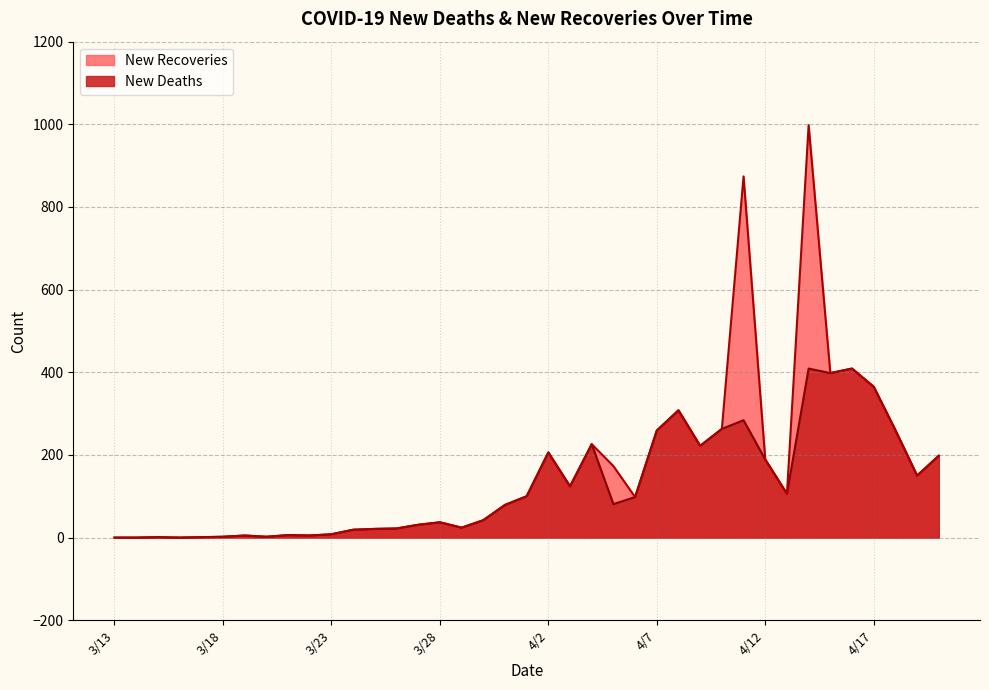

Reading left to right, what are all the values shown in this chart?

3/13=0	3/14=0	3/15=1	3/16=0	3/17=1	3/18=2	3/19=5	3/20=2	3/21=6	3/22=5	3/23=8	3/24=19	3/25=21	3/26=22	3/27=31	3/28=37	3/29=24	3/30=42	3/31=79	4/1=100	4/2=206	4/3=124	4/4=226	4/5=81	4/6=98	4/7=259	4/8=308	4/9=222	4/10=263	4/11=284	4/12=189	4/13=106	4/14=409	4/15=398	4/16=409	4/17=365	4/18=260	4/19=150	4/20=198